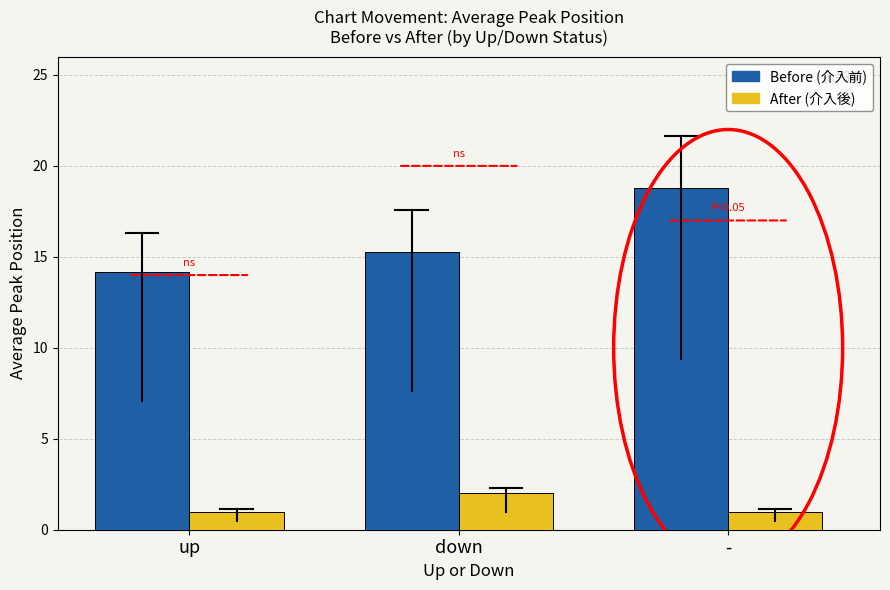

Reading left to right, extract all data points from this chart.

Before: 14.2	15.3	18.8
After: 1.0	2.0	1.0